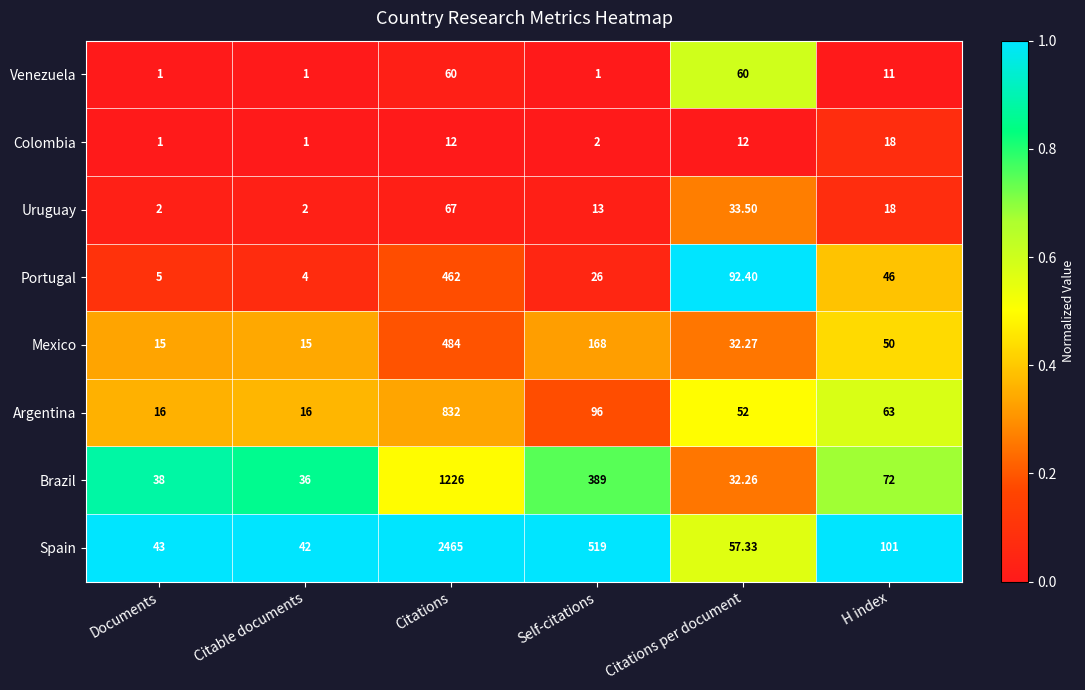

Is the value of Brazil at H index greater than the value of Venezuela at Documents?

Yes